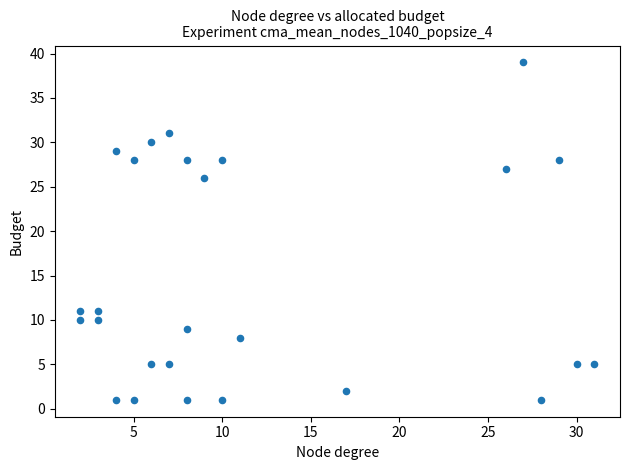

What Y value in the scatter plot is closest to 20?

26